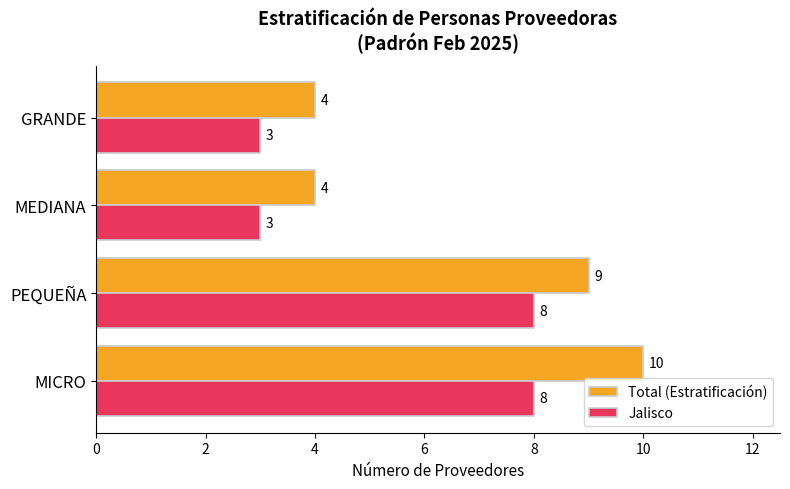

Rank the series by their average value, from highest to lowest.

Total (Estratificación), Jalisco